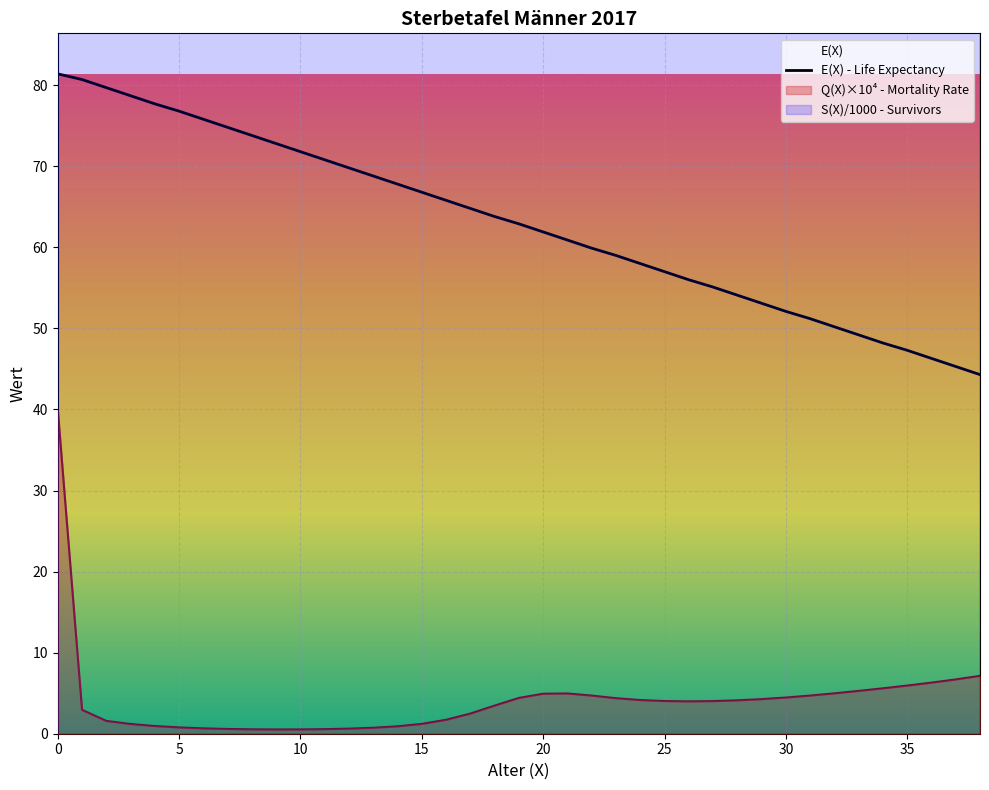

True or false: there are more than 1 points higher than both neighbors.

False